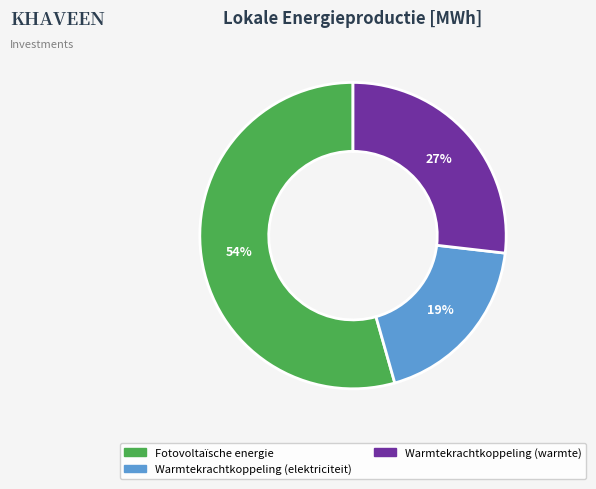

To the nearest percent, what is the average slice percentage?

33%